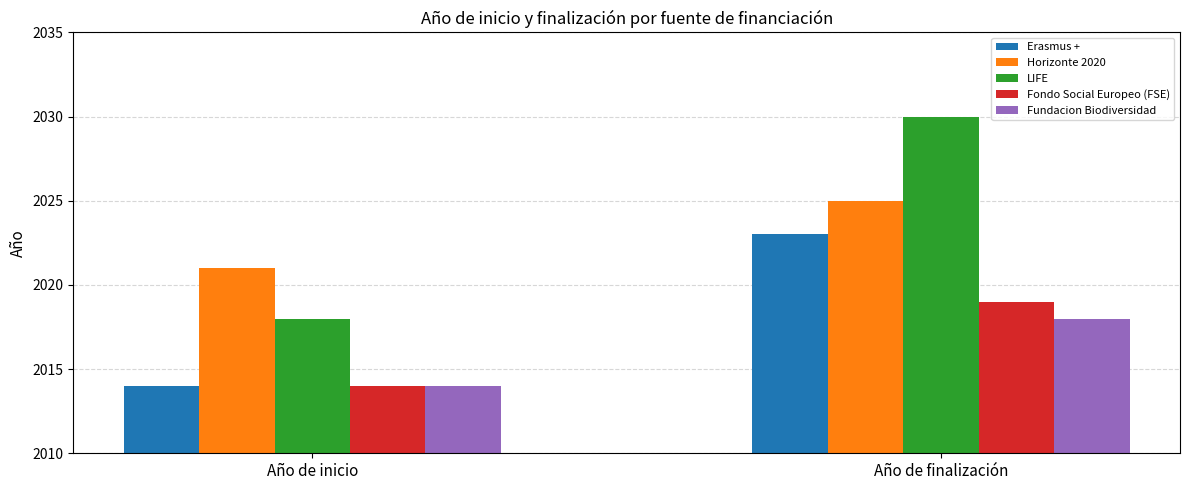

Where is LIFE nearest to the value 2024?

Año de inicio